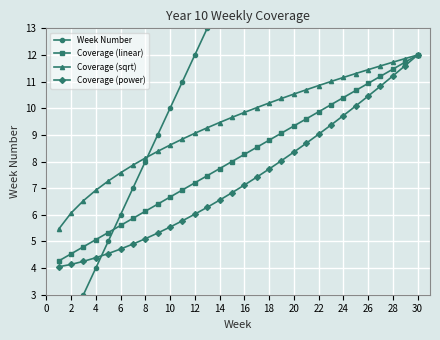

True or false: Coverage (linear) has a value of 6.1 at 8.

True